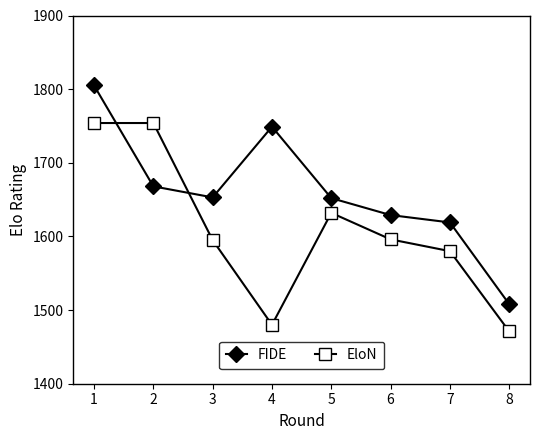

How many times do FIDE and EloN cross each other?

2